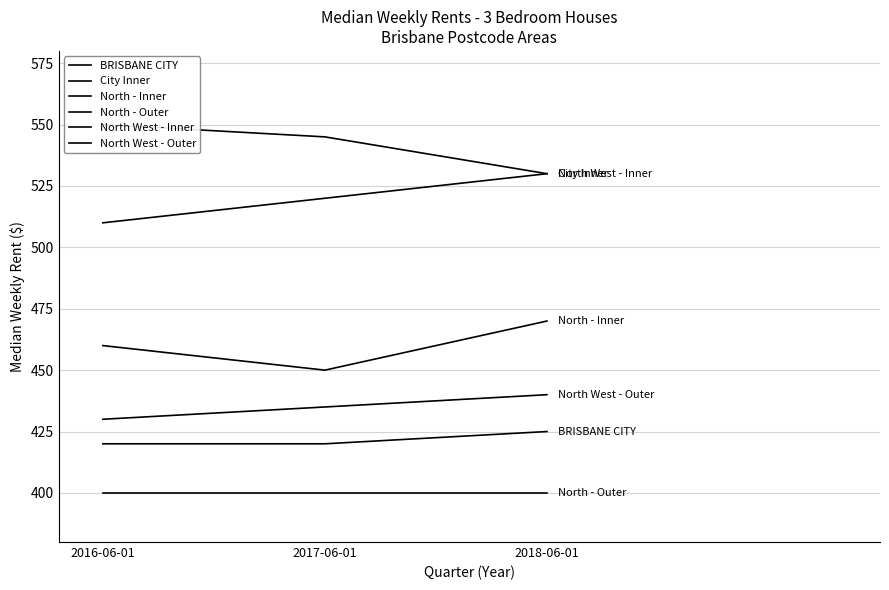

Which series has the widest spread of values?

City Inner